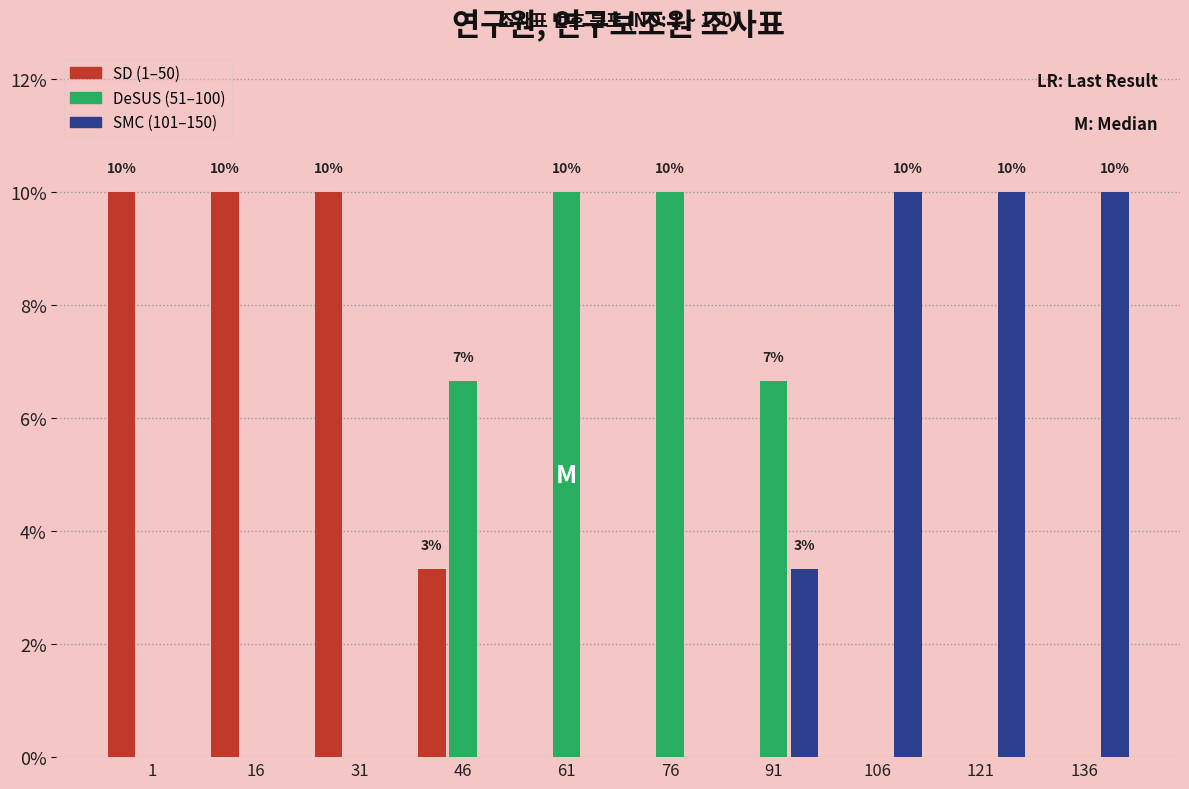

Reading left to right, what are all the values shown in this chart?

SD (1–50): 1=10.0	16=10.0	31=10.0	46=3.3	61=0.0	76=0.0	91=0.0	106=0.0	121=0.0	136=0.0
DeSUS (51–100): 1=0.0	16=0.0	31=0.0	46=6.7	61=10.0	76=10.0	91=6.7	106=0.0	121=0.0	136=0.0
SMC (101–150): 1=0.0	16=0.0	31=0.0	46=0.0	61=0.0	76=0.0	91=3.3	106=10.0	121=10.0	136=10.0